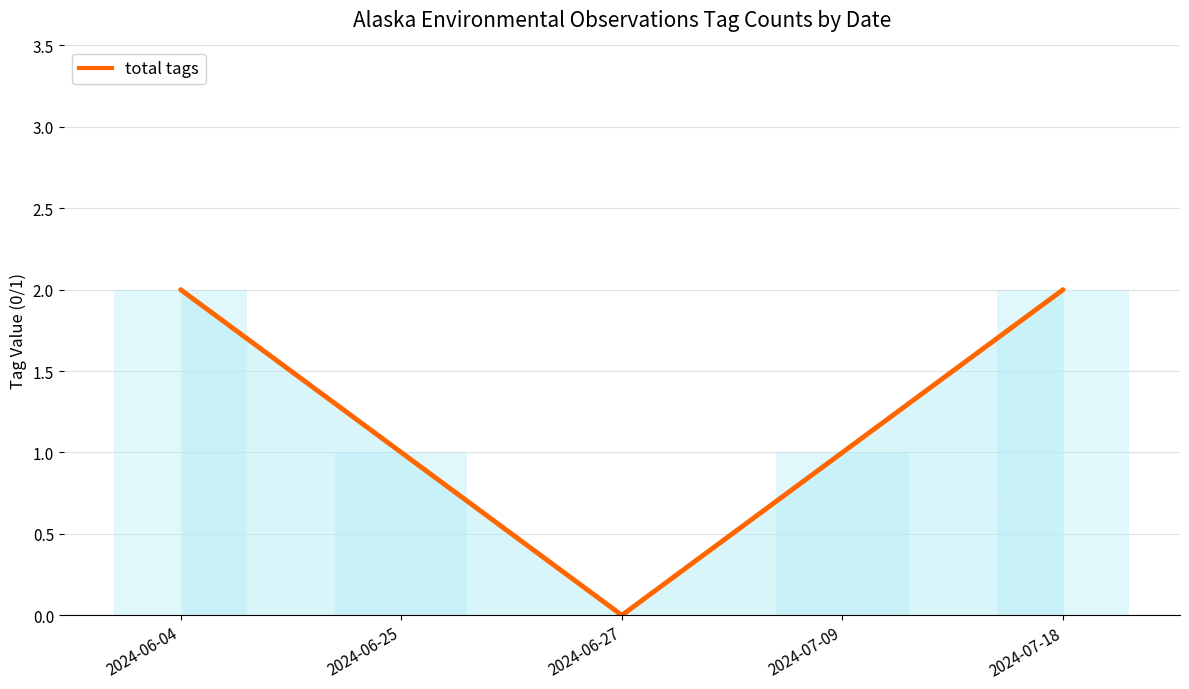

Reading left to right, list all the values displayed in this chart.

2	1	0	1	2